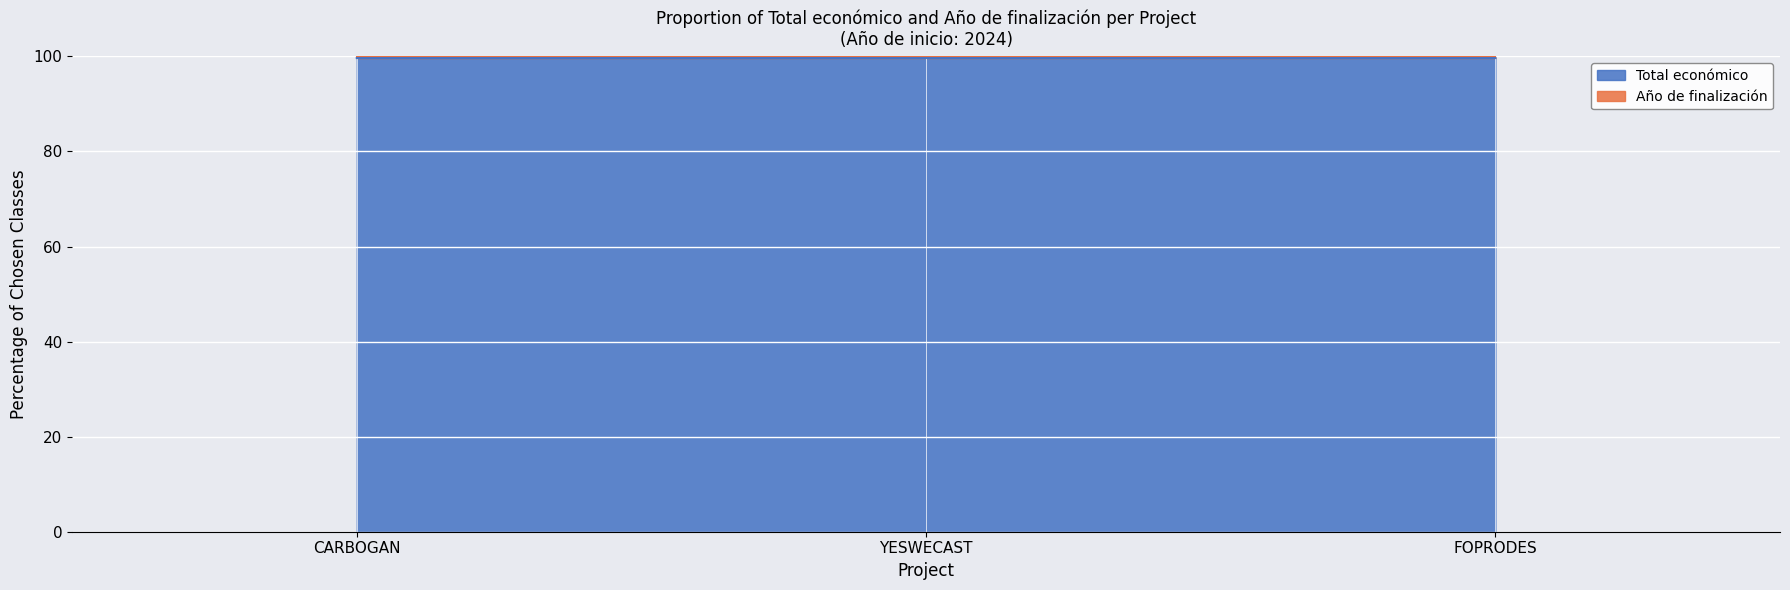

True or false: the data shows 162.7 at FOPRODES.

False